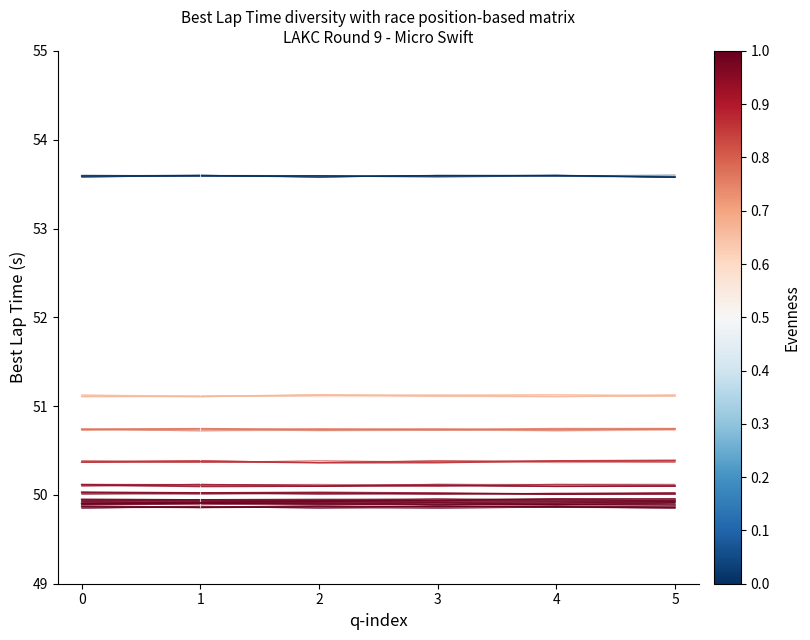

Which series has the largest total across all categories?

JAVIER DE JESUS